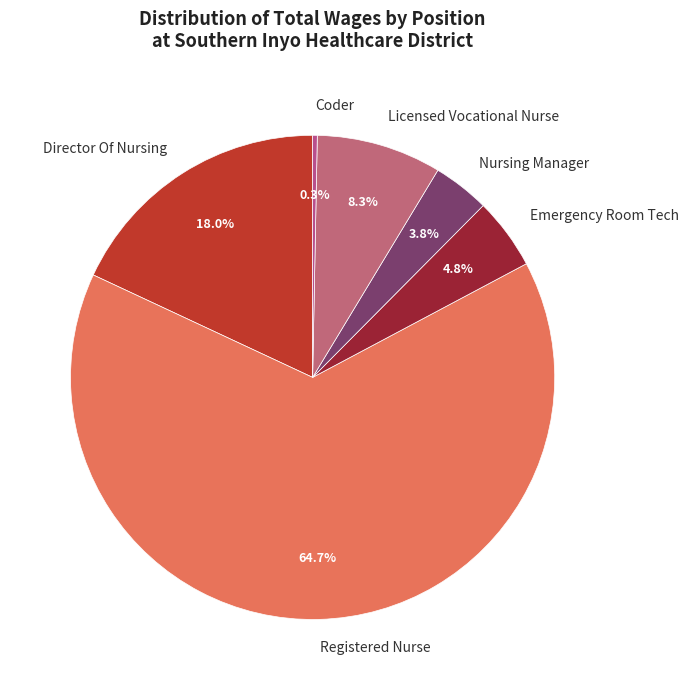

Which category has the biggest portion of the pie?

Registered Nurse